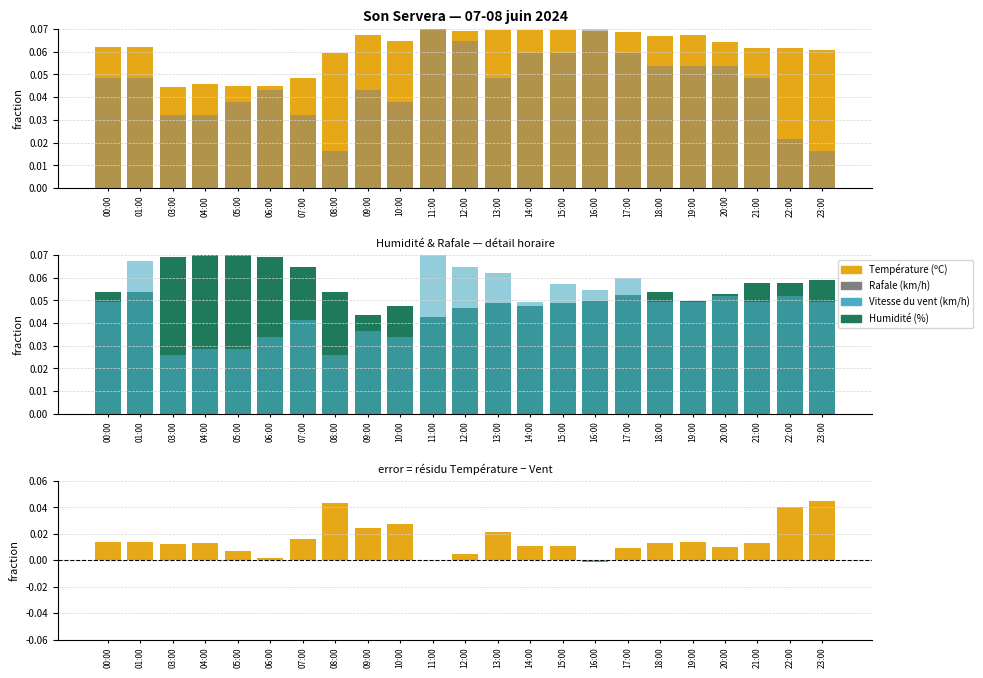

The value of Température − Vent (norm.) at 23:00 is 0.0. True or false?

True